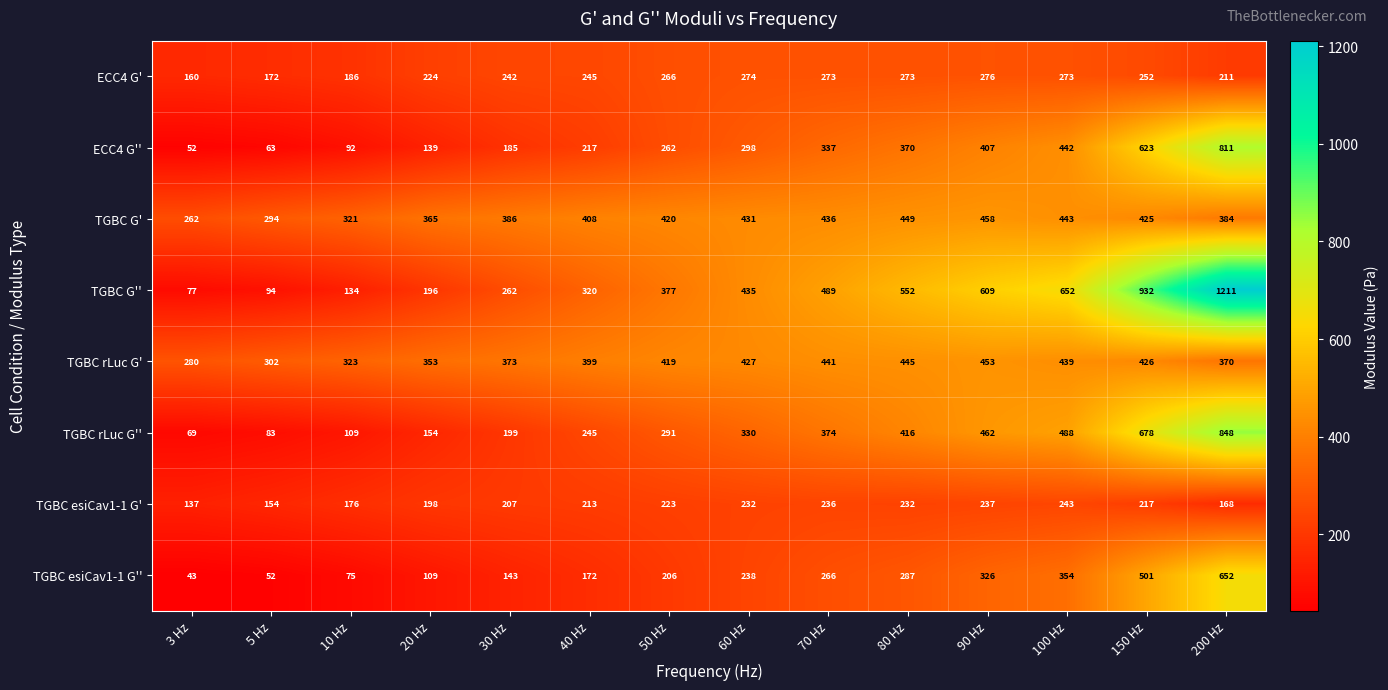

Which label corresponds to the largest value in the chart?

200 Hz